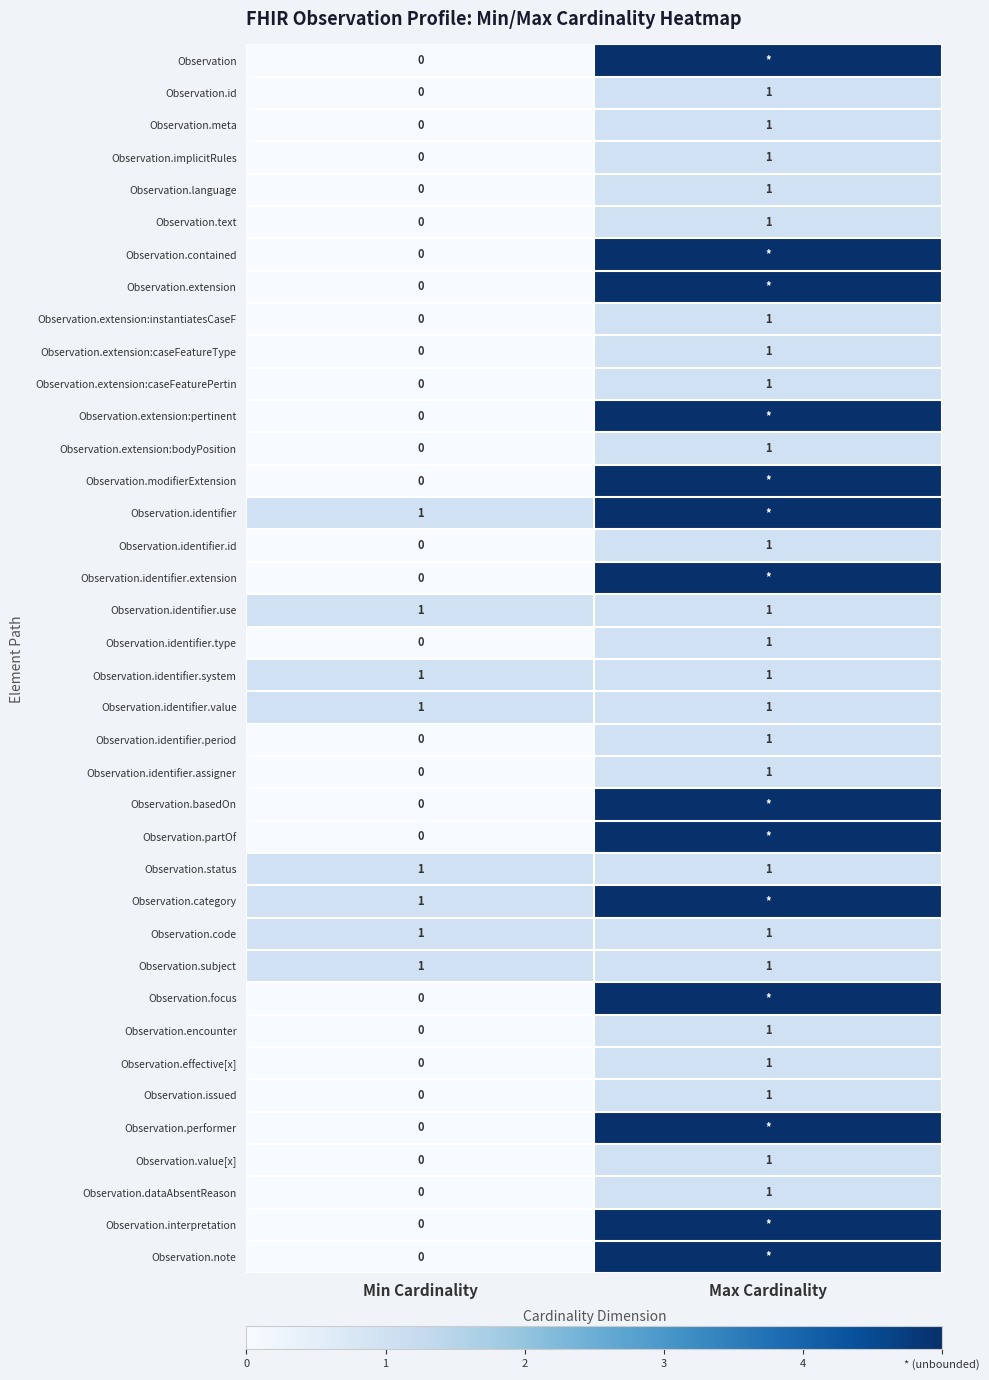

At which label is Observation.identifier.type closest to 0?

Min Cardinality